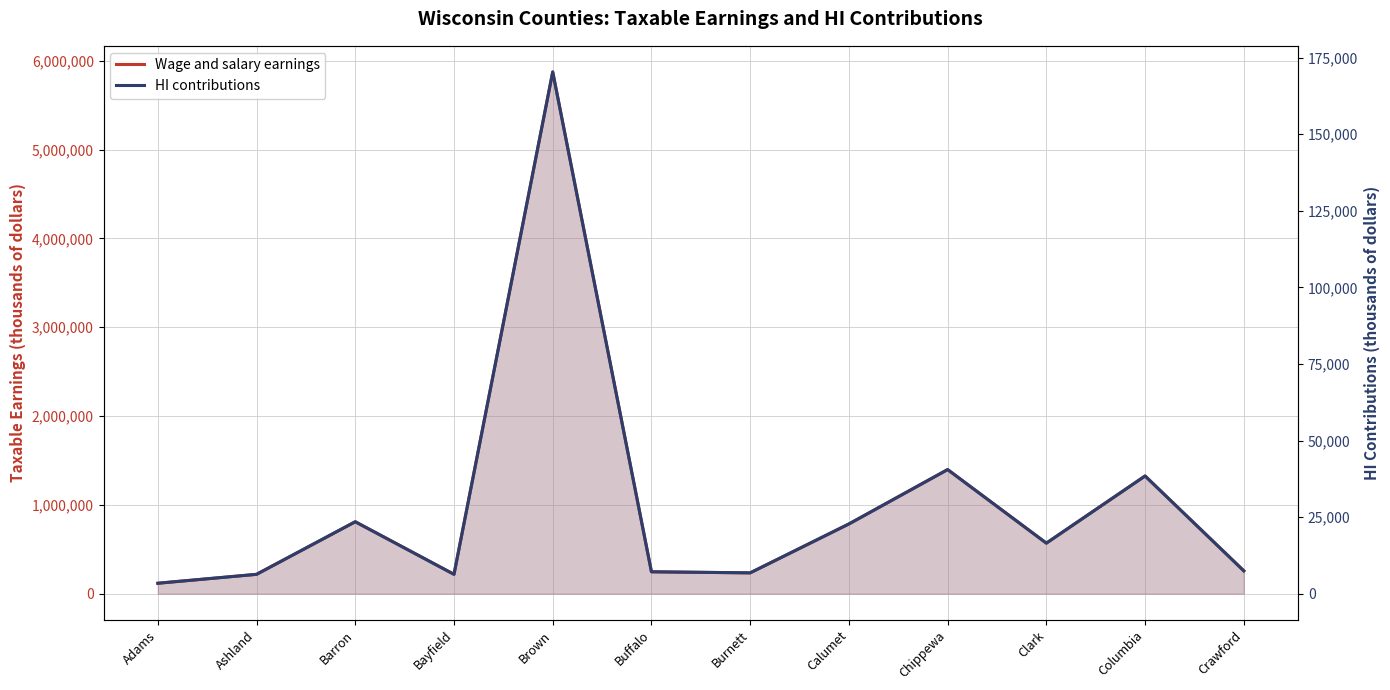

At which category is the sum across all series the highest?

Brown